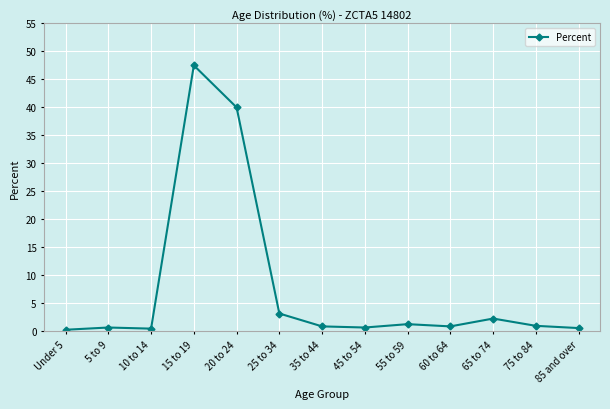

How many lines are shown in the chart?

1